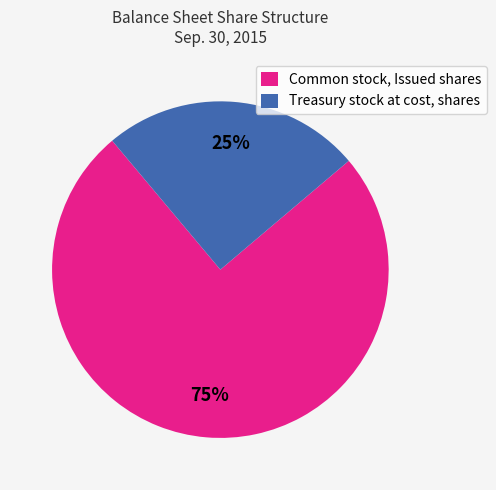

Do Treasury stock at cost, shares and Common stock, Issued shares together represent more than half of the pie?

Yes